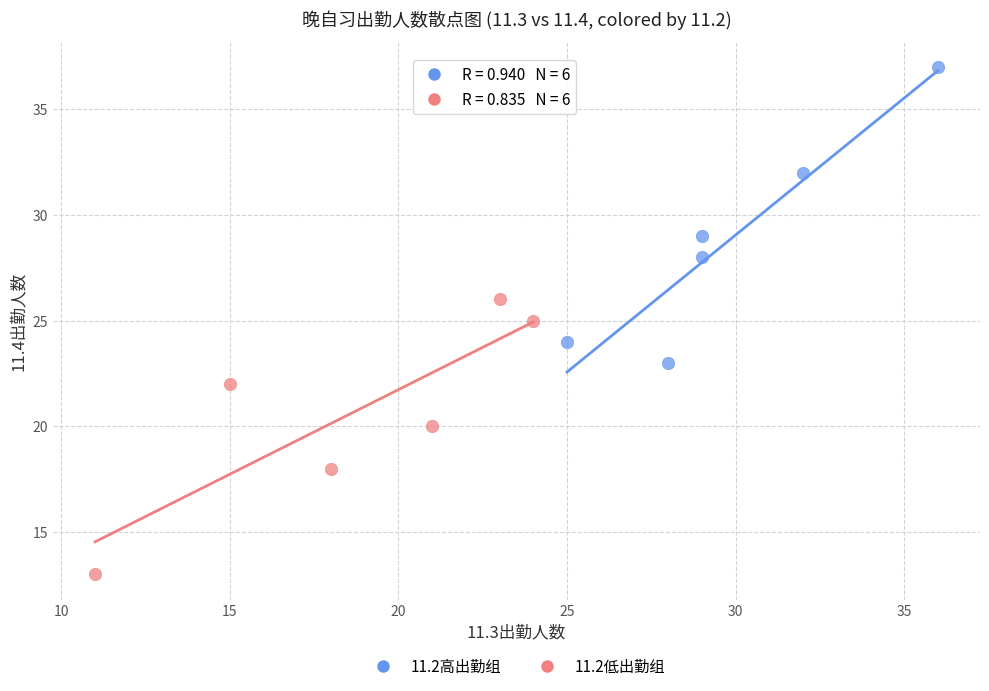

Which series reaches the minimum Y coordinate?

11.2低出勤组